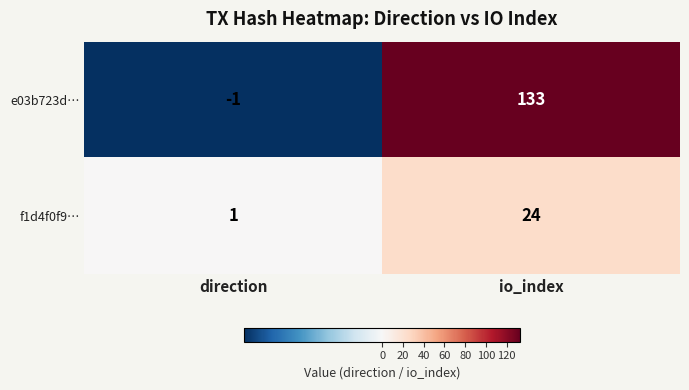

Is it true that f1d4f0f9… equals 1 at direction?

True